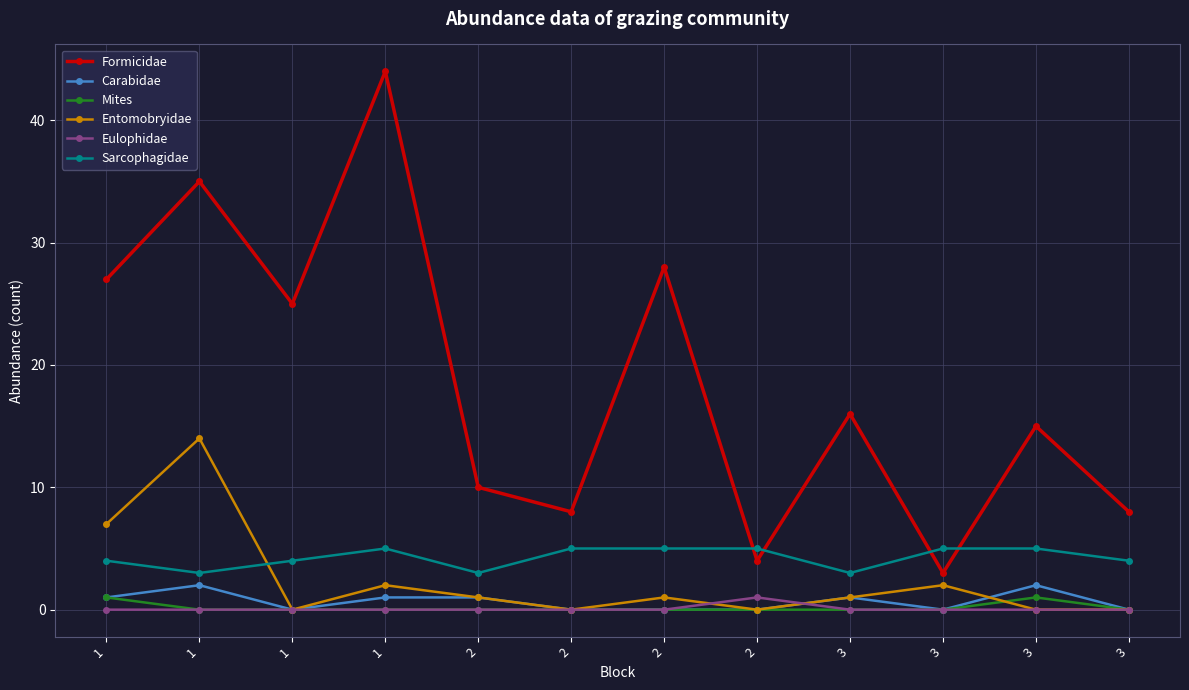

Reading left to right, what are all the values shown in this chart?

Formicidae: 27	35	25	44	10	8	28	4	16	3	15	8
Carabidae: 1	2	0	1	1	0	0	0	1	0	2	0
Mites: 1	0	0	0	0	0	0	0	0	0	1	0
Entomobryidae: 7	14	0	2	1	0	1	0	1	2	0	0
Eulophidae: 0	0	0	0	0	0	0	1	0	0	0	0
Sarcophagidae: 4	3	4	5	3	5	5	5	3	5	5	4